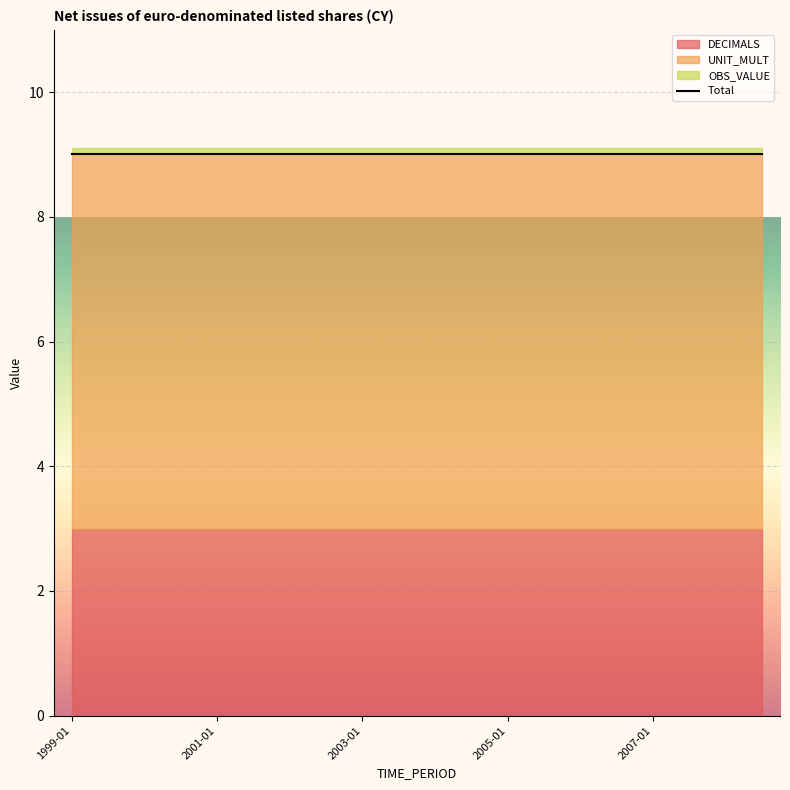

At which label does UNIT_MULT reach its minimum?

1999-01